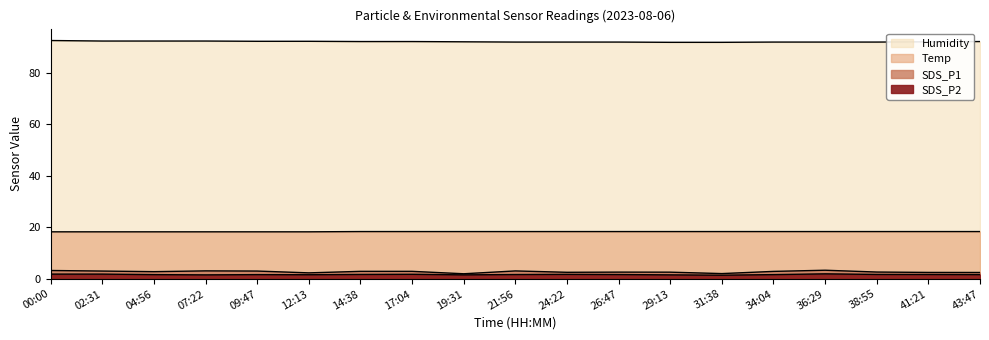

Which series has the largest range (max minus min)?

SDS_P1